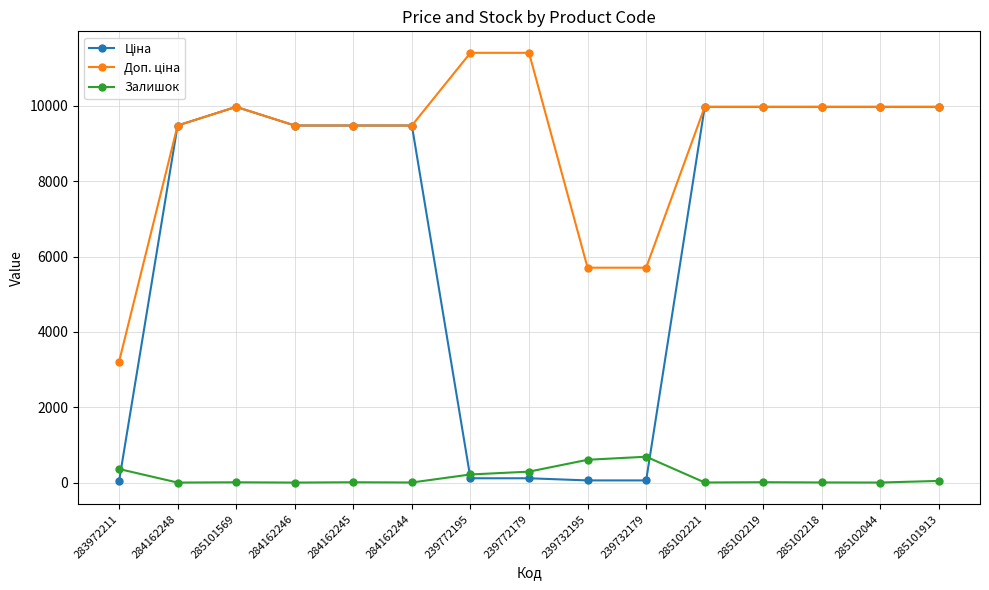

What is the total value across all series at 284162248?

18960.1